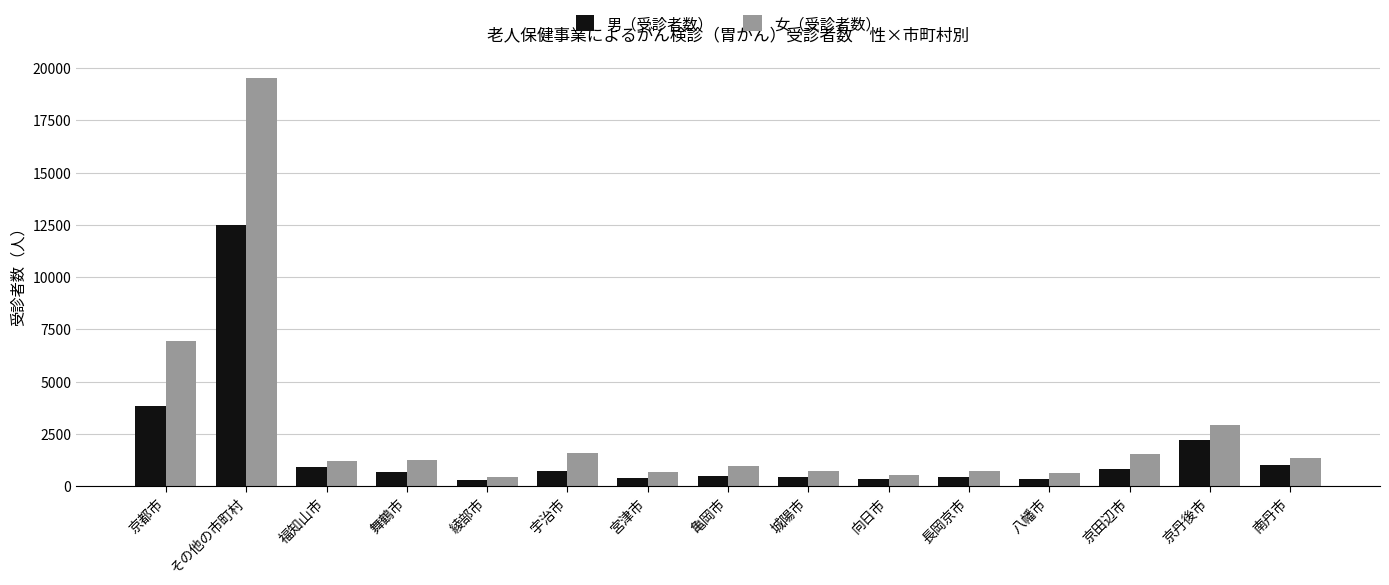

The 男（受診者数） series shows 651 at 舞鶴市. True or false?

True